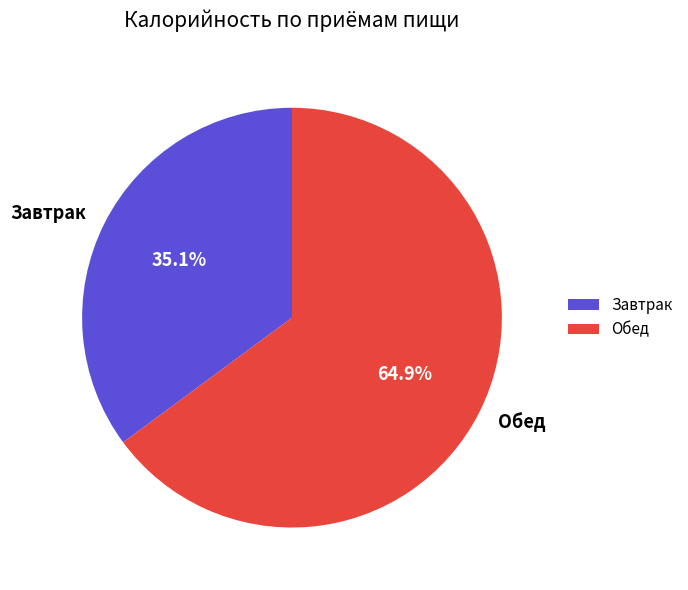

What is the smallest slice in the pie chart?

Завтрак